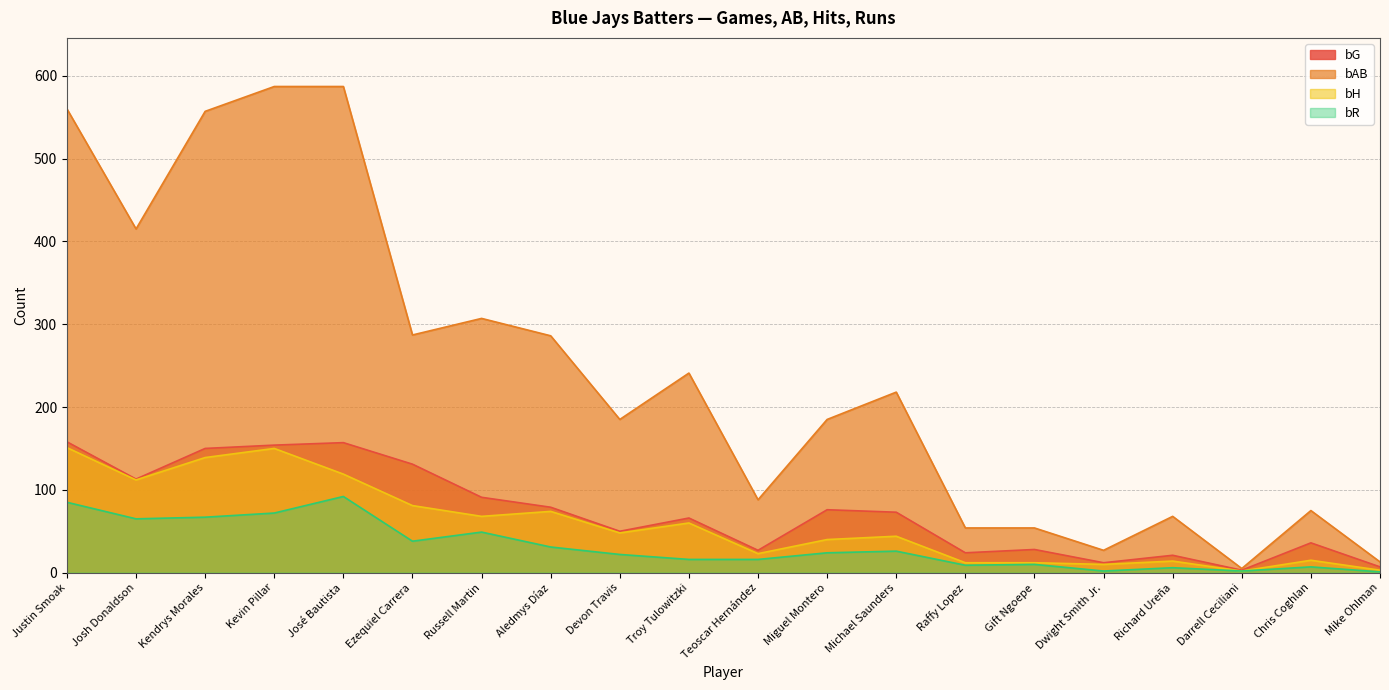

Where is bAB nearest to the value 296?

Ezequiel Carrera